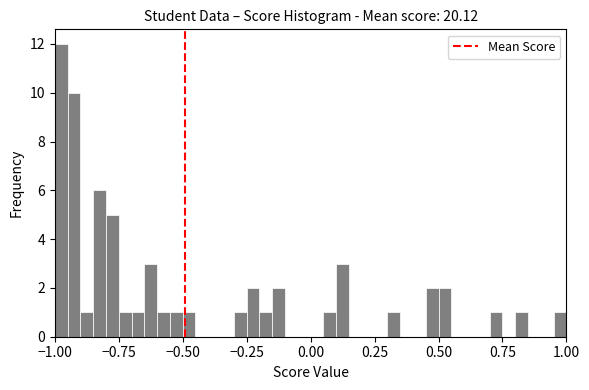

Around what value on the x-axis is the tallest bar? Give the approximate position of its centre, as read against the axis.

-0.95